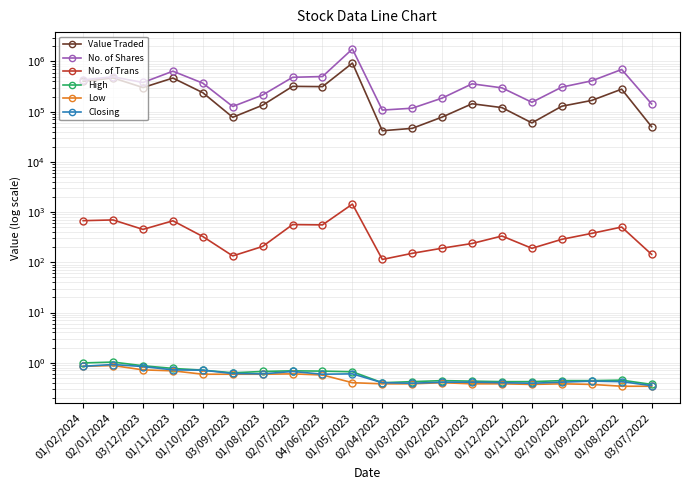

What is the label of the 17th point from the left?

02/10/2022